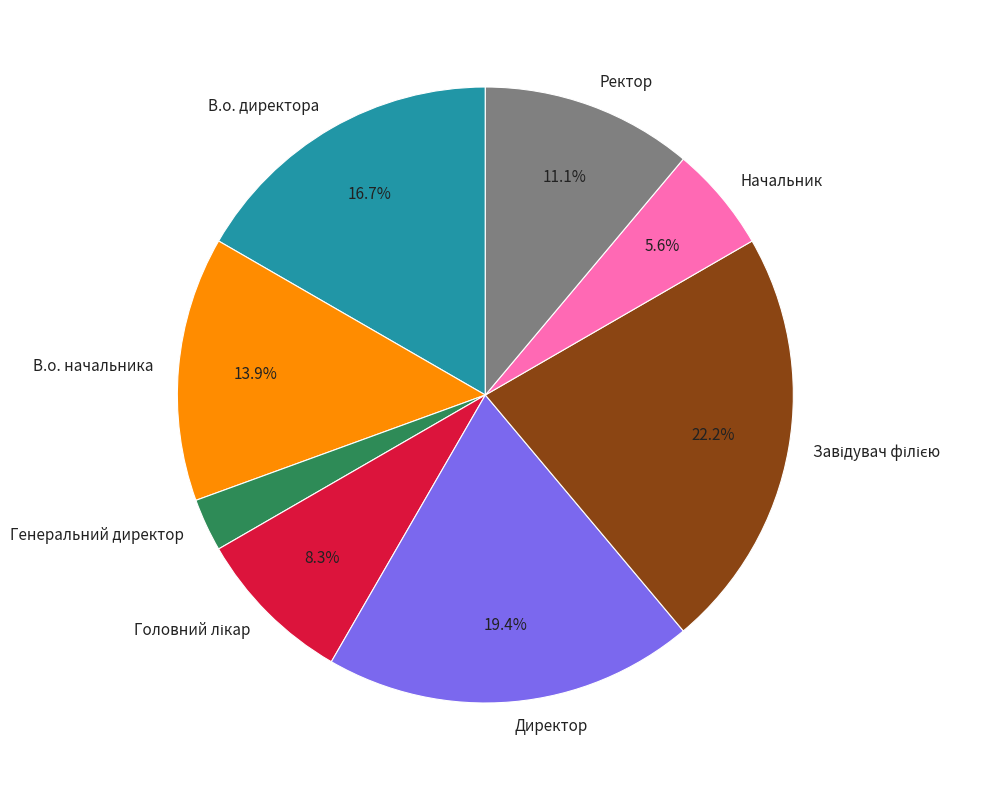

Between В.о. директора and Генеральний директор, which is larger?

В.о. директора